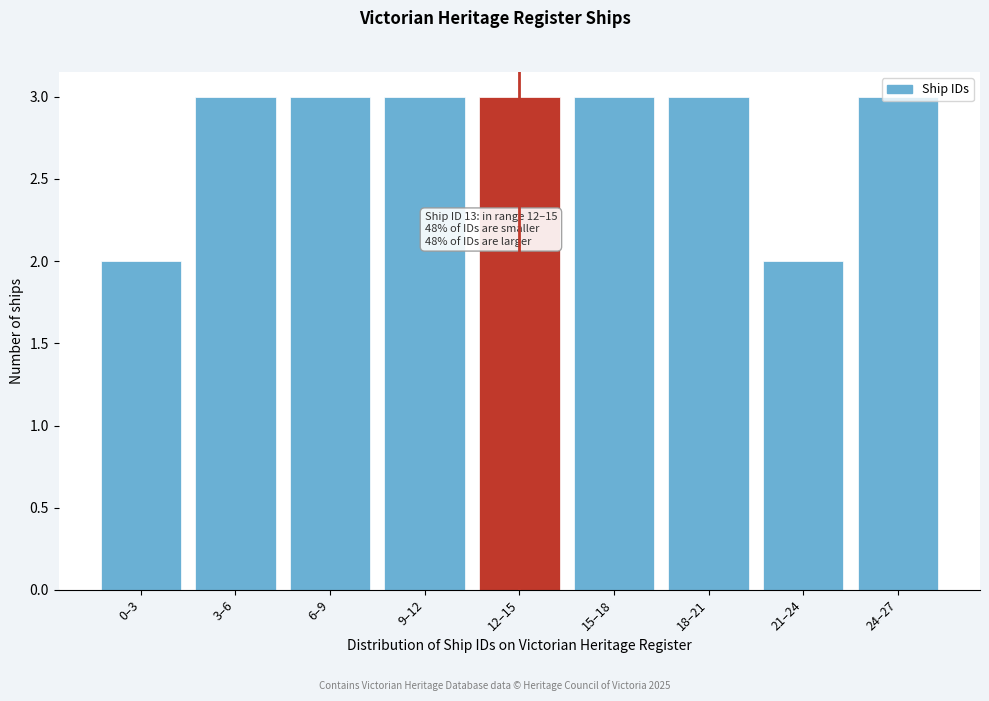

What is the ratio of the value at 3–6 to the value at 0–3?

1.5